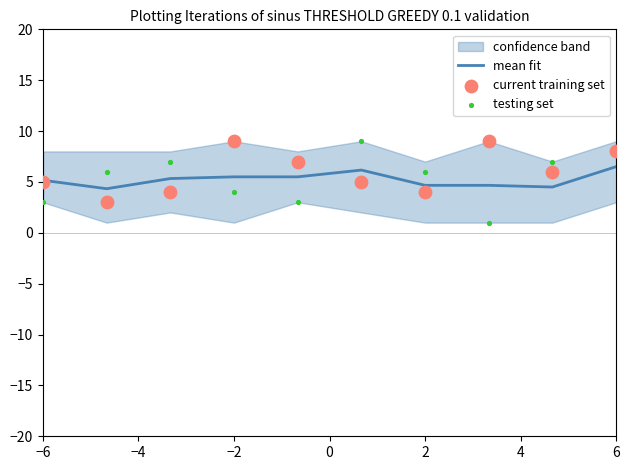

Which series contains the highest Y value?

current training set